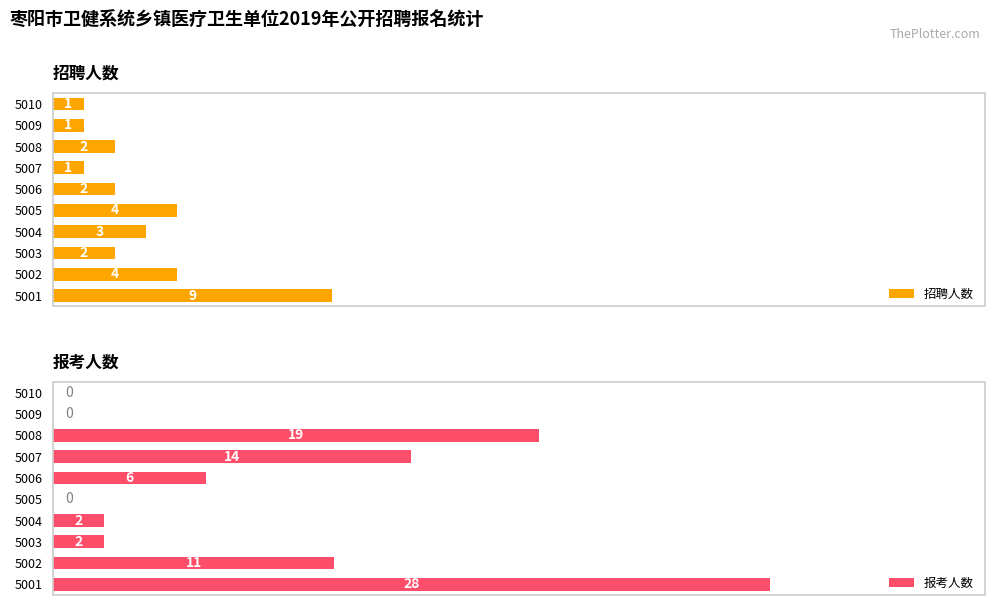

Reading right to left, transcribe all the data shown in this chart.

招聘人数: 1	1	2	1	2	4	3	2	4	9
报考人数: 0	0	19	14	6	0	2	2	11	28